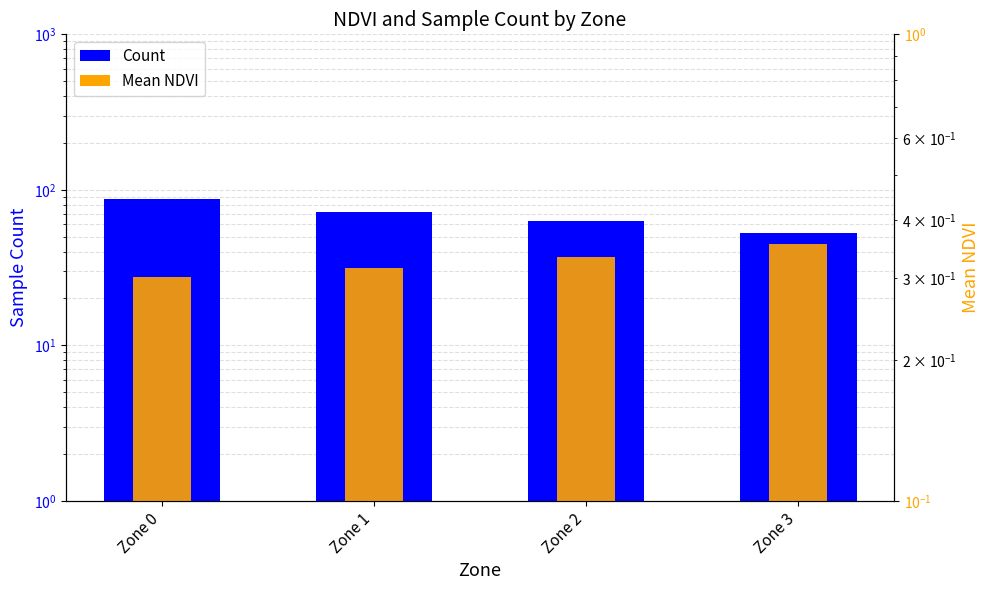

The value of Mean NDVI at Zone 0 is 0.4. True or false?

False